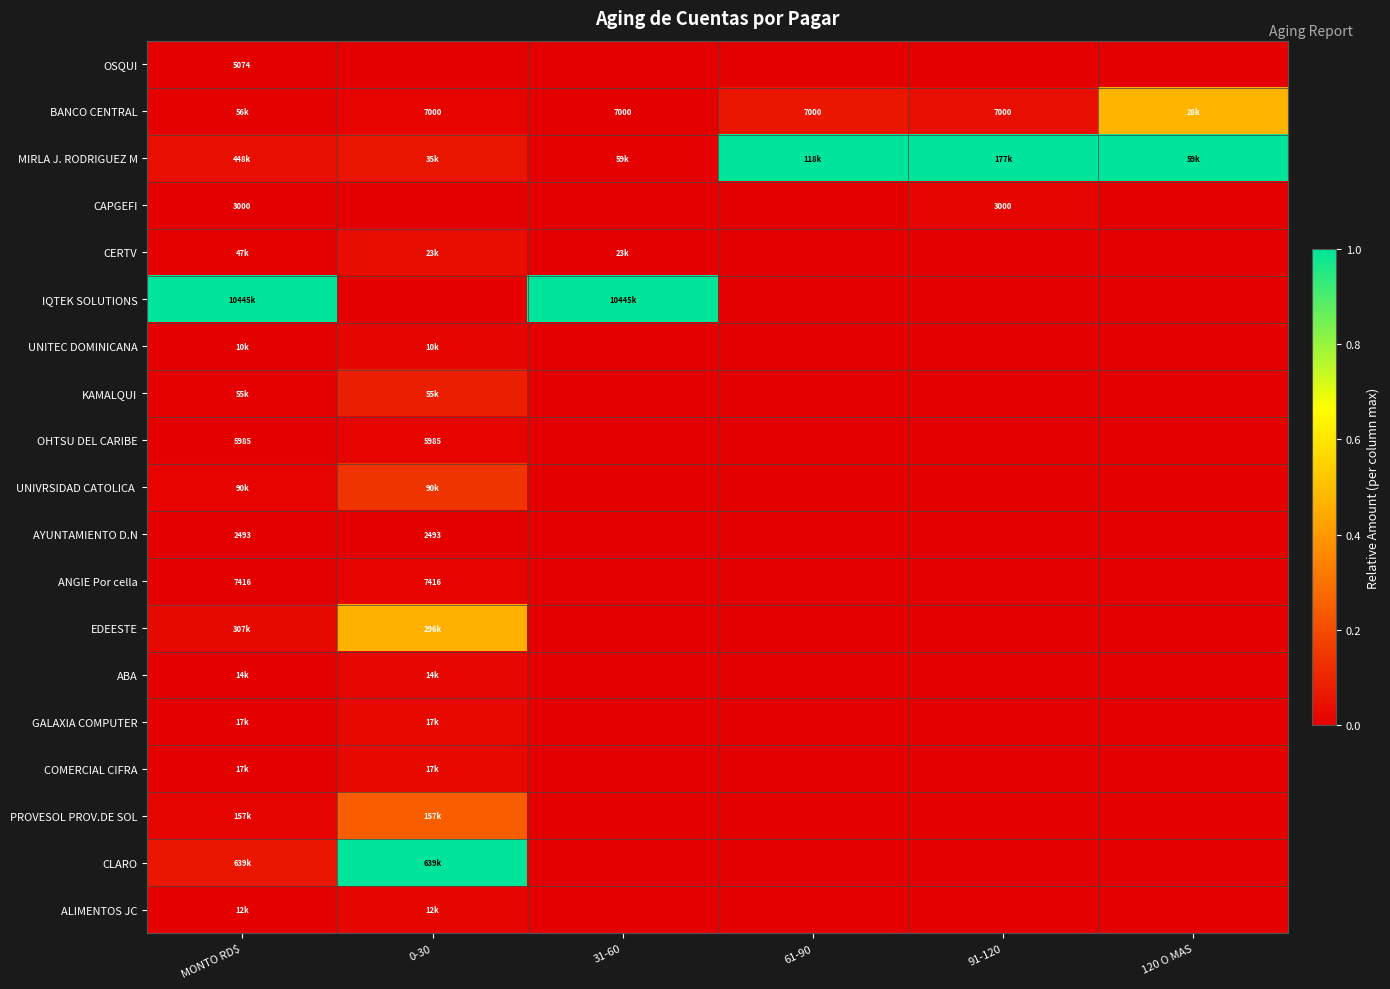

How many values in the OSQUI series exceed 0?

1